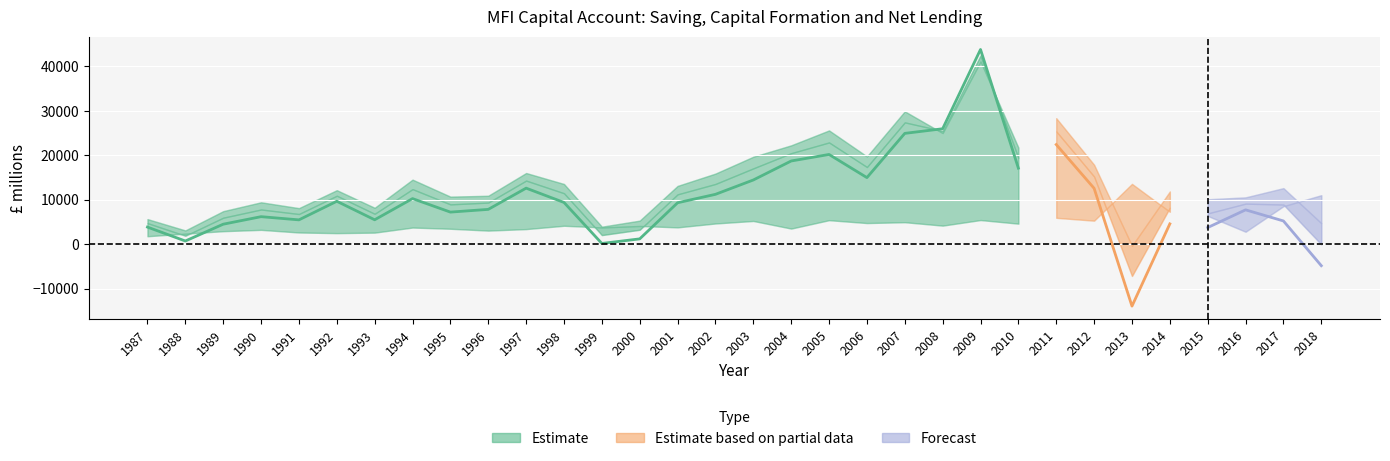

True or false: Gross saving (B.8g) and Gross capital formation (P.5) cross at least once.

True